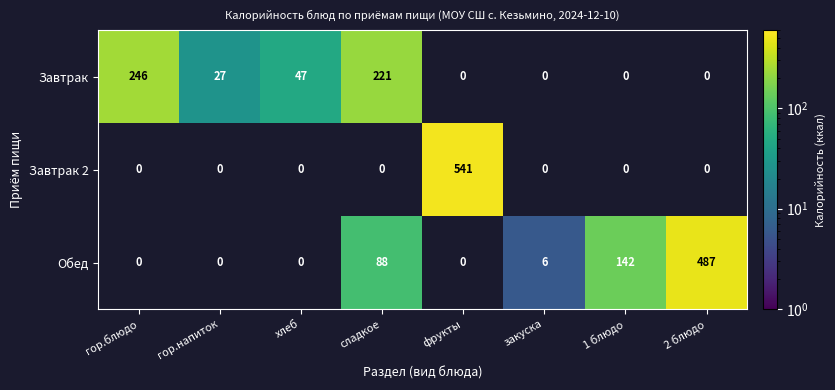

At how many categories does at least one series exceed 59?

5